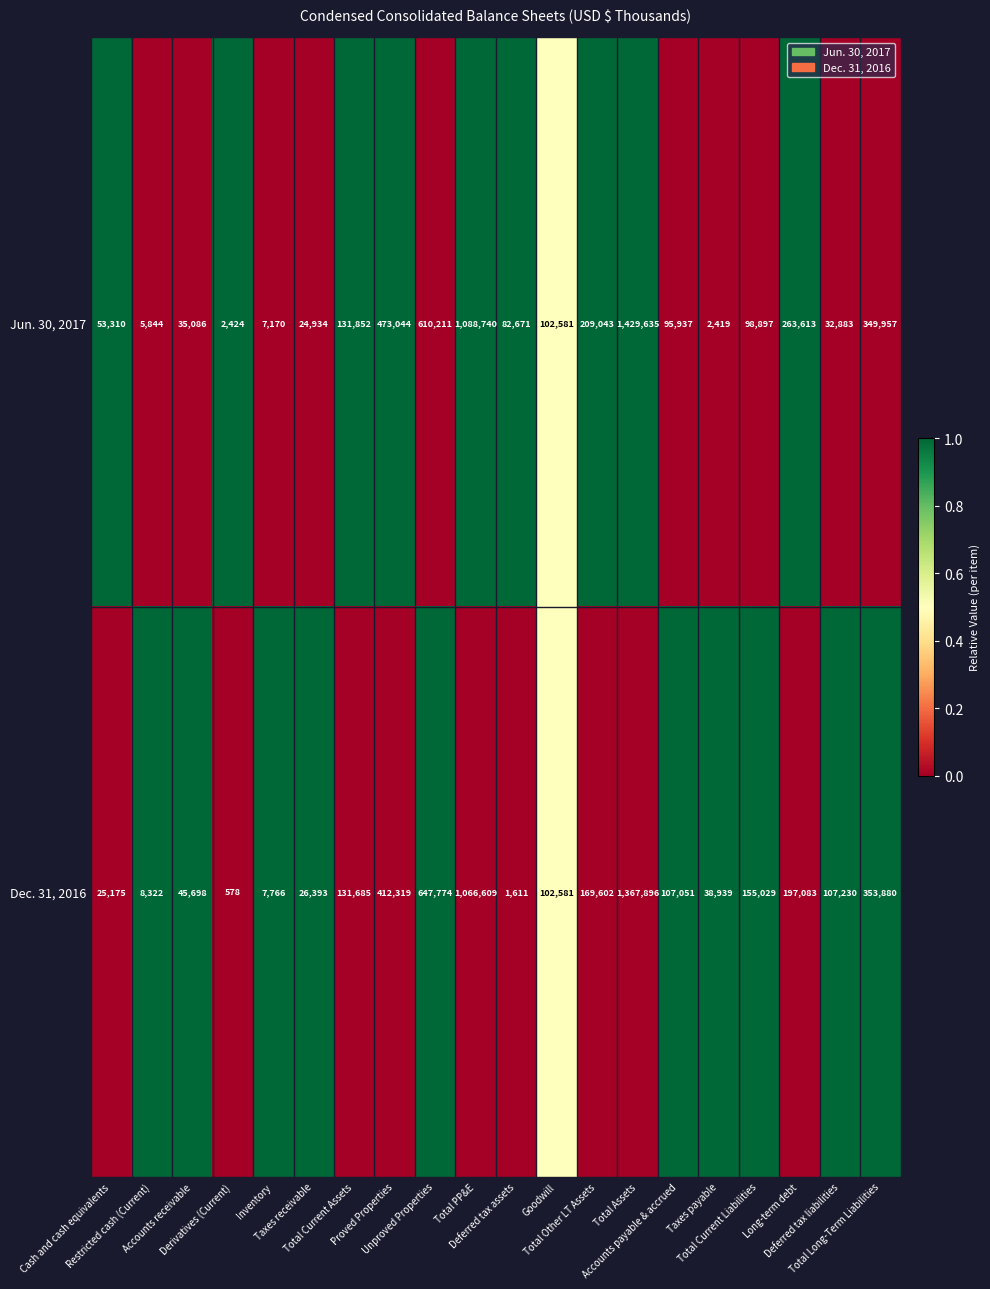

Rank the series by their average value, from highest to lowest.

Jun. 30, 2017, Dec. 31, 2016